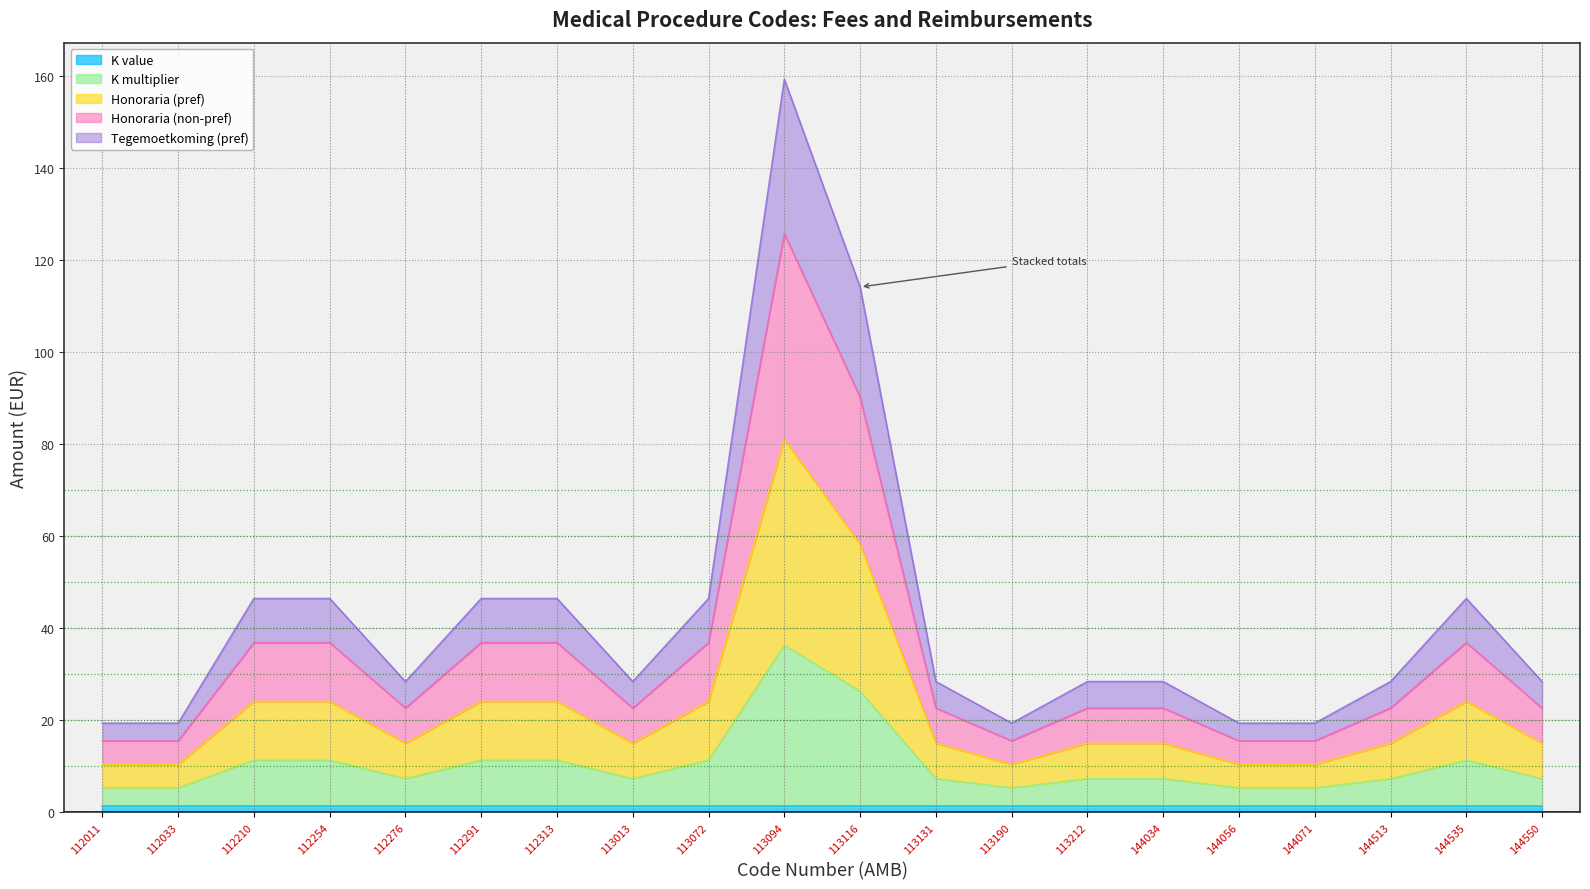

Rank the categories by Honoraria (non-pref) value from lowest to highest.

112011, 112033, 113190, 144056, 144071, 112276, 113013, 113131, 113212, 144034, 144513, 144550, 112210, 112254, 112291, 112313, 113072, 144535, 113116, 113094